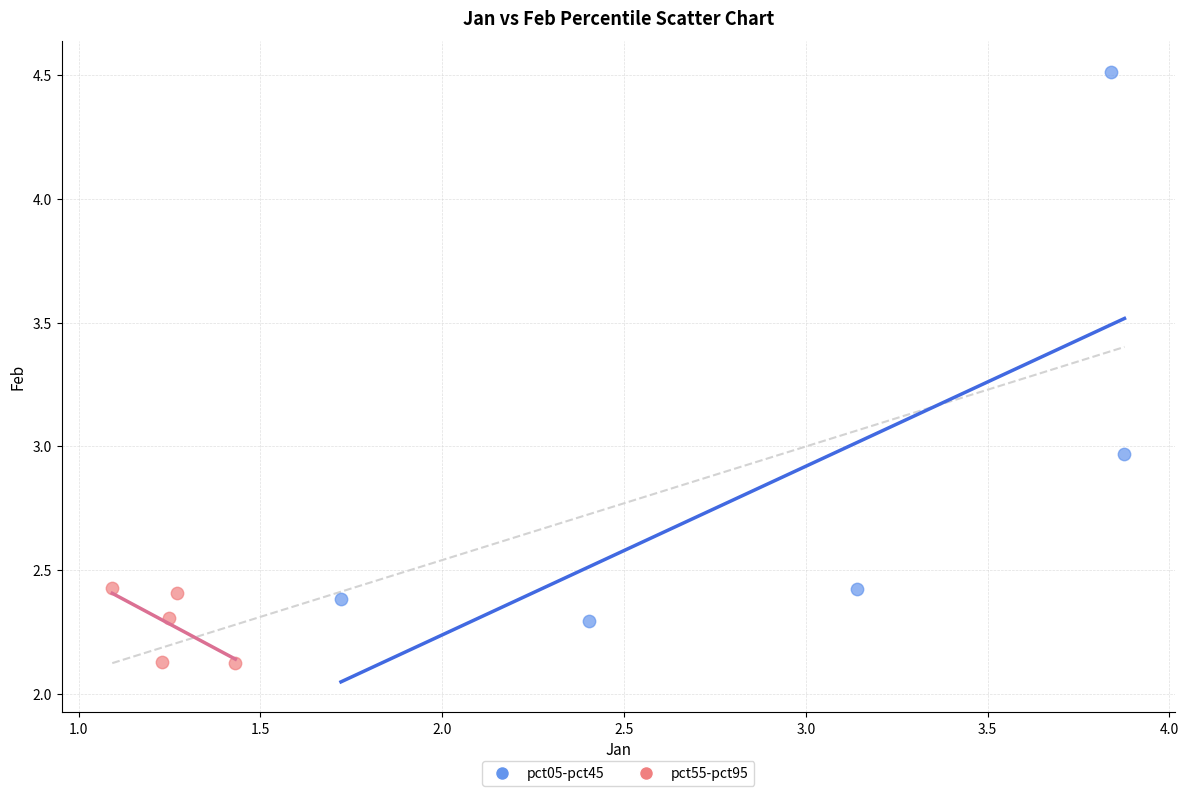

Which series reaches the maximum Y coordinate?

pct05-pct45